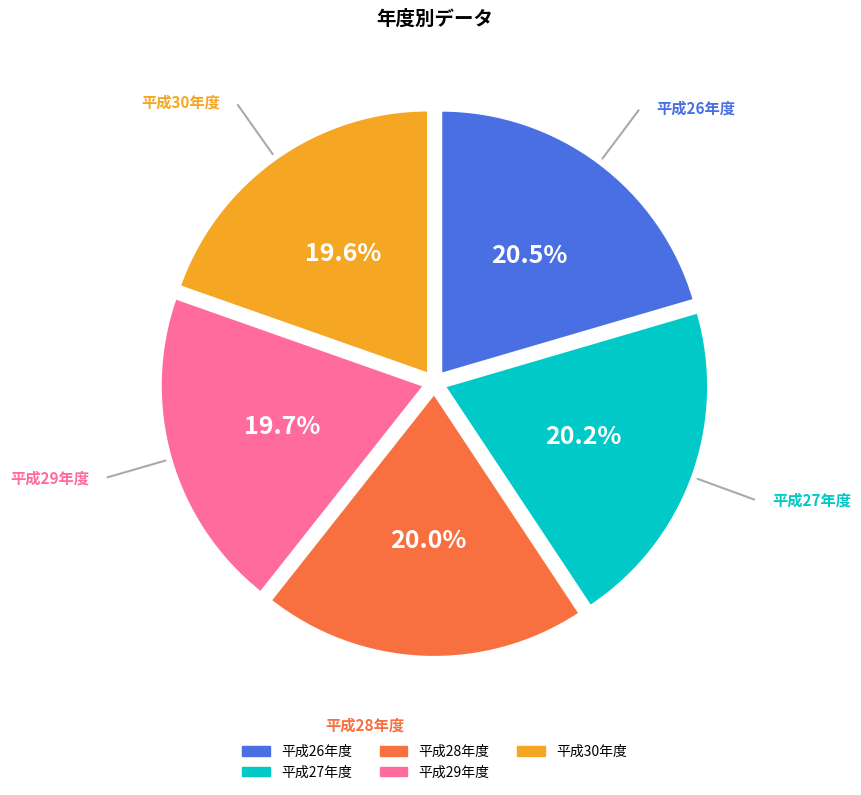

What is the ratio of the value at 平成29年度 to the value at 平成30年度?

1.0